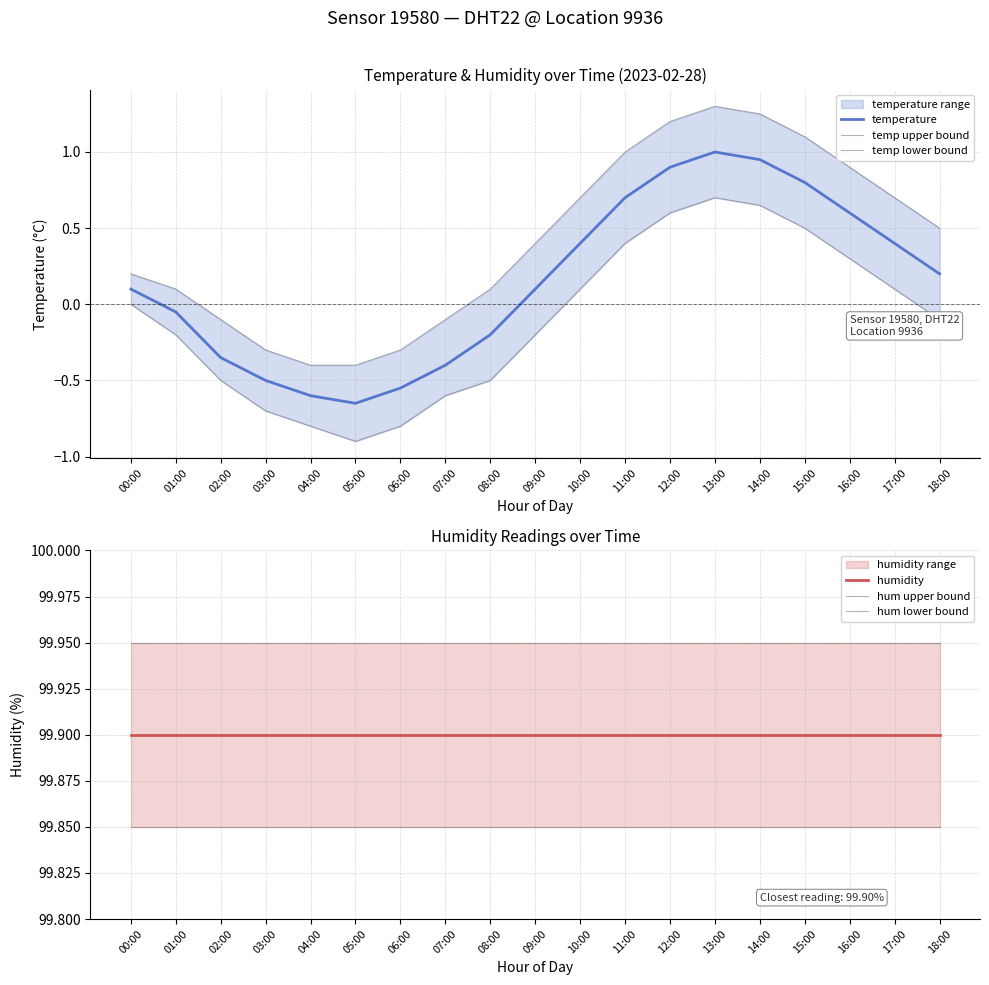

What is the average value of the temperature series?

0.1